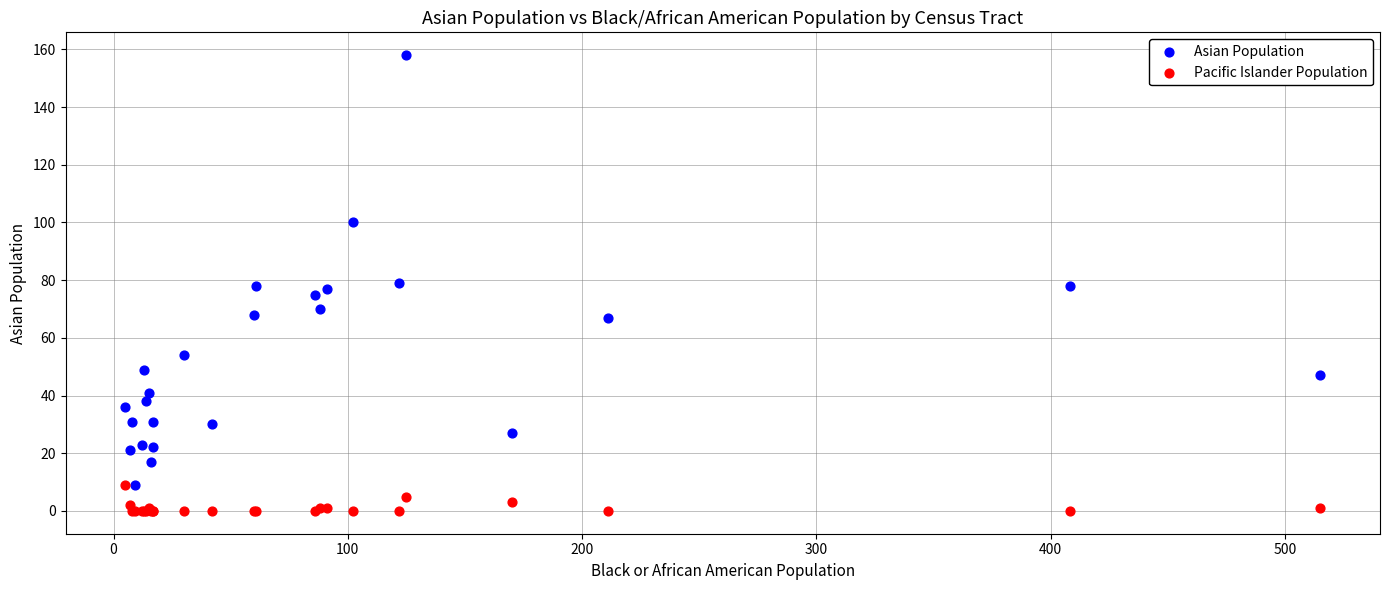

What are all the series names shown in the legend?

Asian Population, Pacific Islander Population